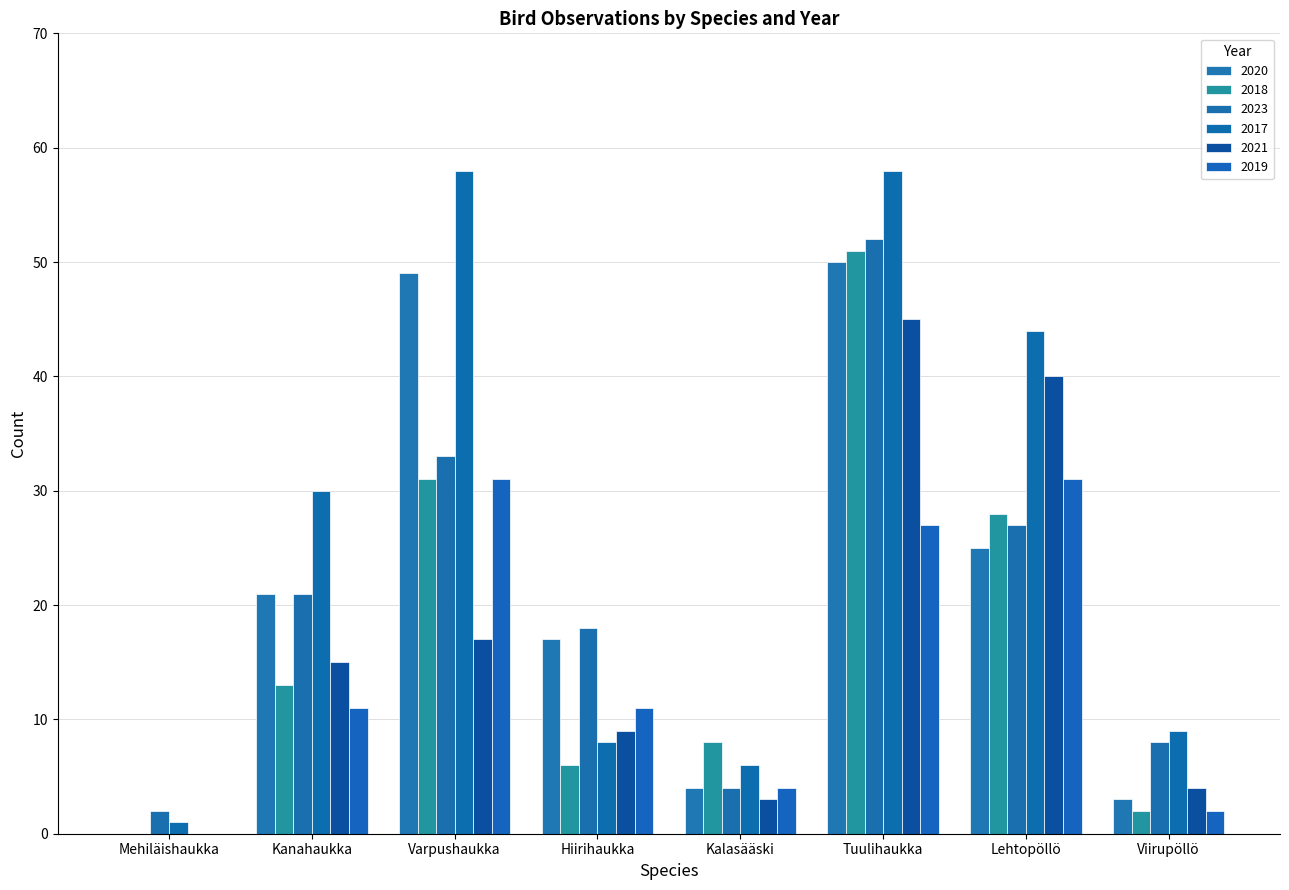

What is the difference between the 2020 values at Mehiläishaukka and Lehtopöllö?

25